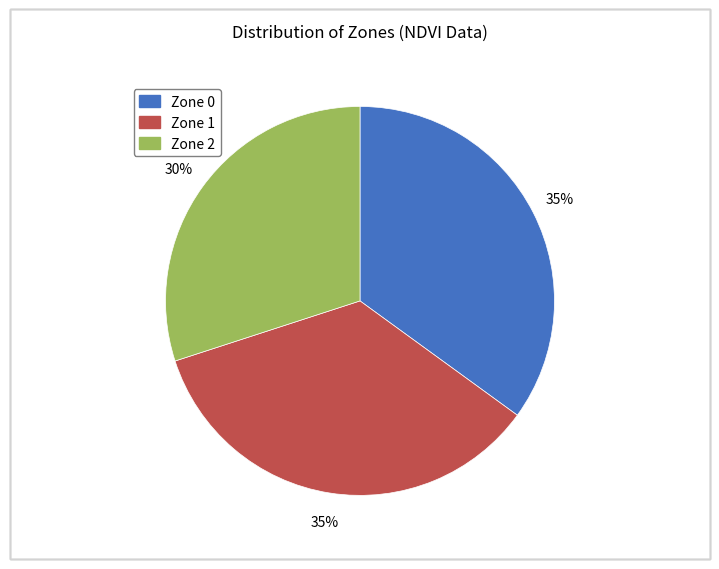

Which slice is the smallest?

Zone 2